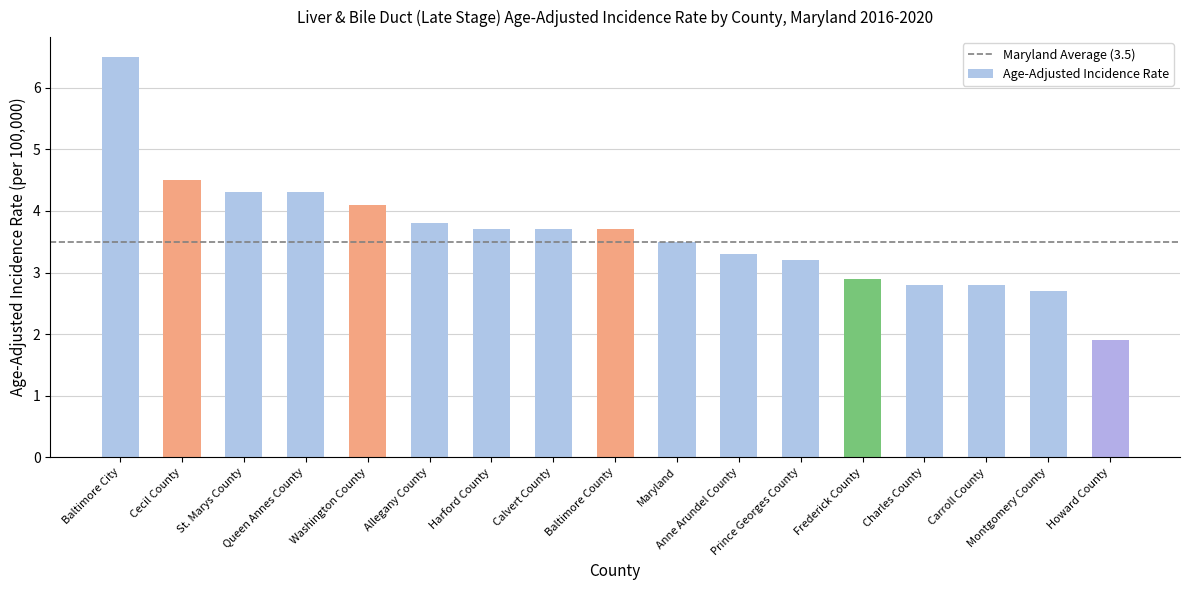

At which category does the chart reach its peak across all series?

Baltimore City